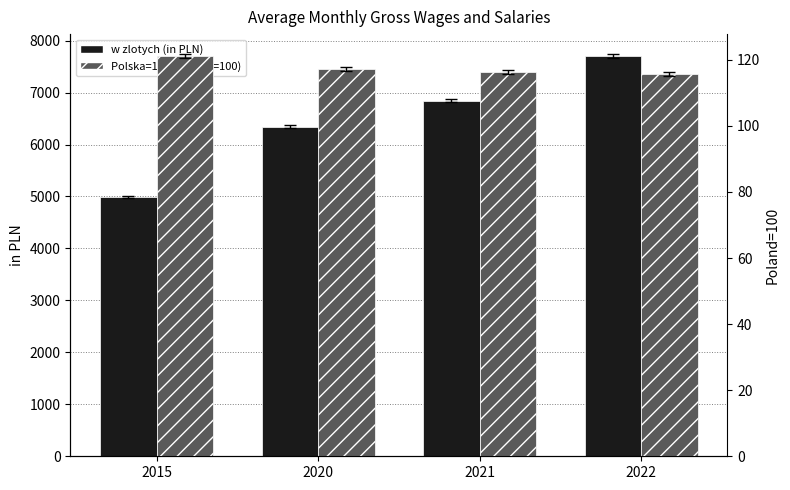

Which category has the lowest value in the Polska=100 (Poland=100) series?

2022